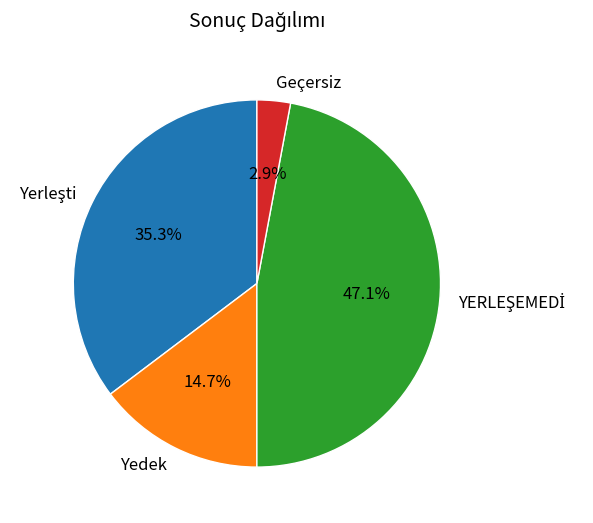

What is the smallest slice in the pie chart?

Geçersiz